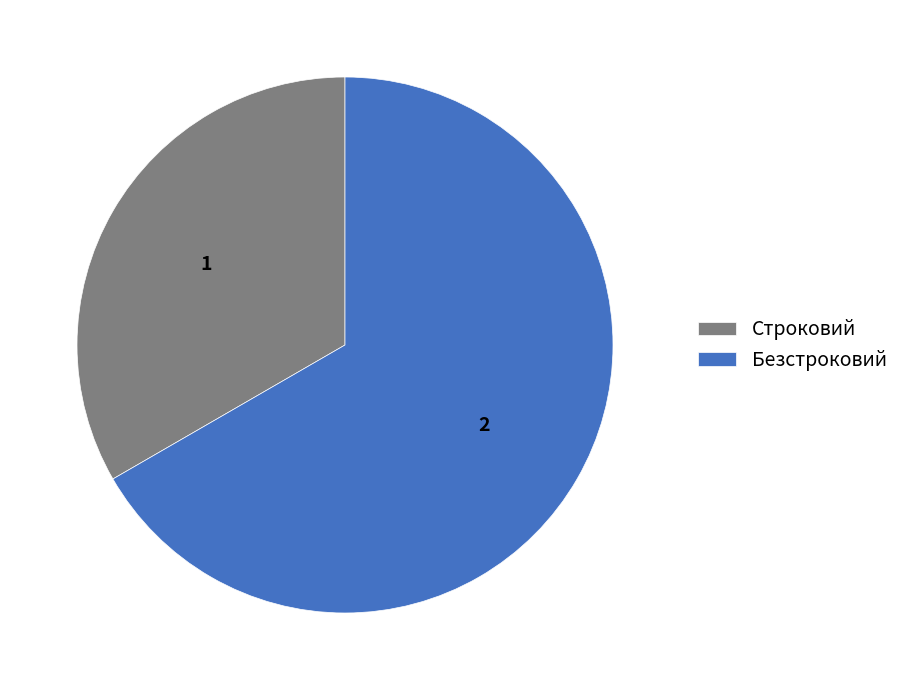

Is there a majority slice in this chart?

Yes